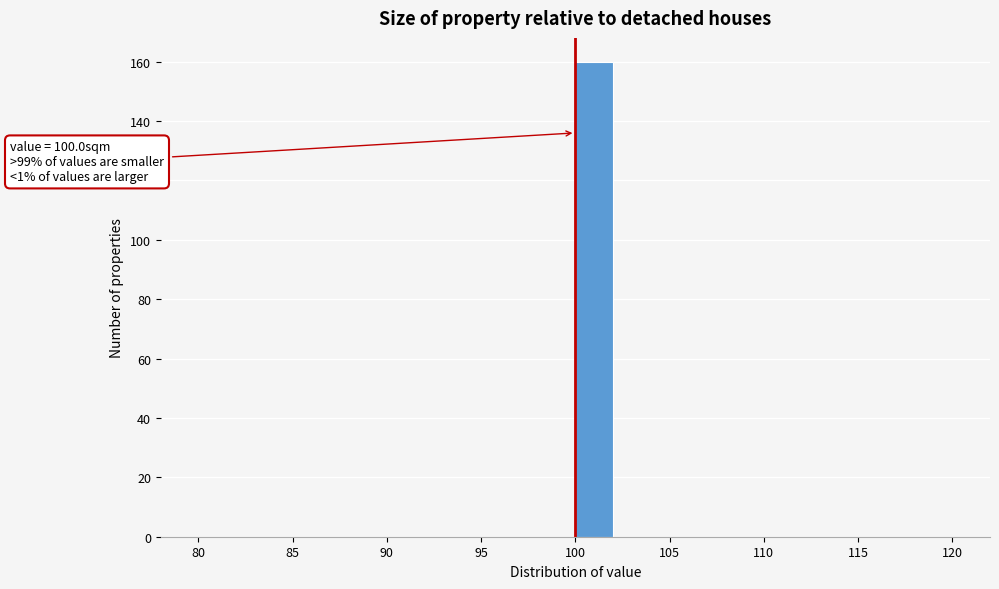

Which range on the x-axis has the tallest bar?

100 to 102